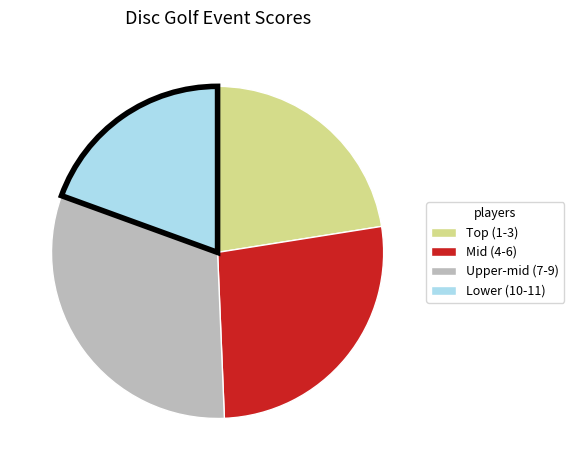

Does any single category account for the majority?

No